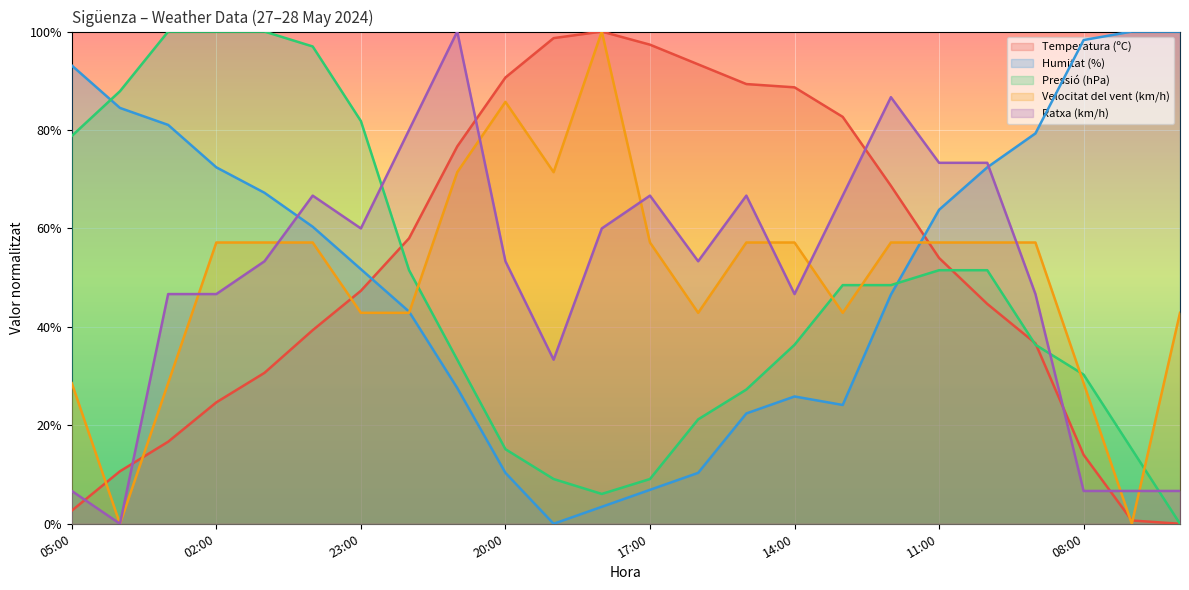

Reading right to left, what are all the values shown in this chart?

Temperatura (ºC): 06:00=0.0	07:00=0.7	08:00=14.0	09:00=36.7	10:00=44.7	11:00=54.0	12:00=68.7	13:00=82.7	14:00=88.7	15:00=89.3	16:00=93.3	17:00=97.3	18:00=100.0	19:00=98.7	20:00=90.7	21:00=76.7	22:00=58.0	23:00=47.3	00:00=39.3	01:00=30.7	02:00=24.7	03:00=16.7	04:00=10.7	05:00=2.7
Humitat (%): 06:00=100.0	07:00=100.0	08:00=98.3	09:00=79.3	10:00=72.4	11:00=63.8	12:00=46.6	13:00=24.1	14:00=25.9	15:00=22.4	16:00=10.3	17:00=6.9	18:00=3.4	19:00=0.0	20:00=10.3	21:00=27.6	22:00=43.1	23:00=51.7	00:00=60.3	01:00=67.2	02:00=72.4	03:00=81.0	04:00=84.5	05:00=93.1
Pressió (hPa): 06:00=0.0	07:00=15.2	08:00=30.3	09:00=36.4	10:00=51.5	11:00=51.5	12:00=48.5	13:00=48.5	14:00=36.4	15:00=27.3	16:00=21.2	17:00=9.1	18:00=6.1	19:00=9.1	20:00=15.2	21:00=33.3	22:00=51.5	23:00=81.8	00:00=97.0	01:00=100.0	02:00=100.0	03:00=100.0	04:00=87.9	05:00=78.8
Velocitat del vent (km/h): 06:00=42.9	07:00=0.0	08:00=28.6	09:00=57.1	10:00=57.1	11:00=57.1	12:00=57.1	13:00=42.9	14:00=57.1	15:00=57.1	16:00=42.9	17:00=57.1	18:00=100.0	19:00=71.4	20:00=85.7	21:00=71.4	22:00=42.9	23:00=42.9	00:00=57.1	01:00=57.1	02:00=57.1	03:00=28.6	04:00=0.0	05:00=28.6
Ratxa (km/h): 06:00=6.7	07:00=6.7	08:00=6.7	09:00=46.7	10:00=73.3	11:00=73.3	12:00=86.7	13:00=66.7	14:00=46.7	15:00=66.7	16:00=53.3	17:00=66.7	18:00=60.0	19:00=33.3	20:00=53.3	21:00=100.0	22:00=80.0	23:00=60.0	00:00=66.7	01:00=53.3	02:00=46.7	03:00=46.7	04:00=0.0	05:00=6.7